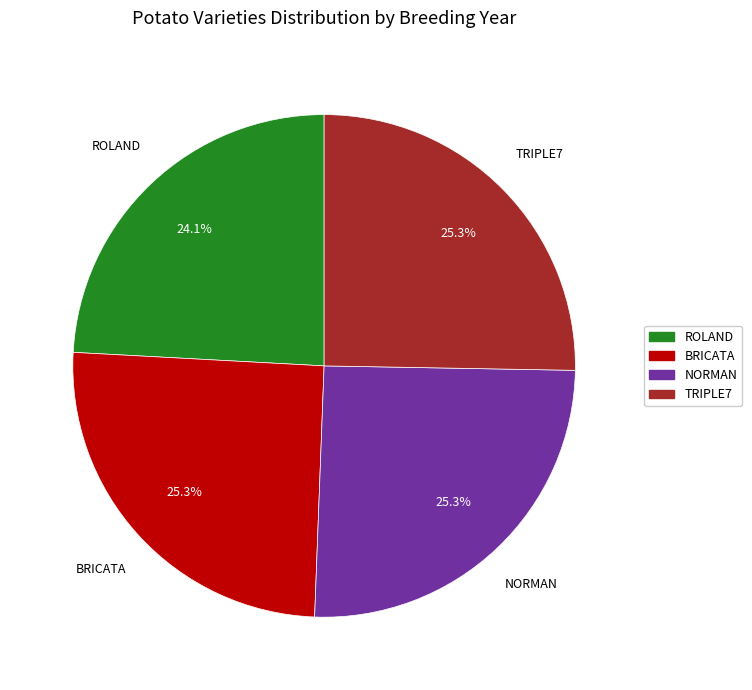

Count the number of slices in the pie.

4